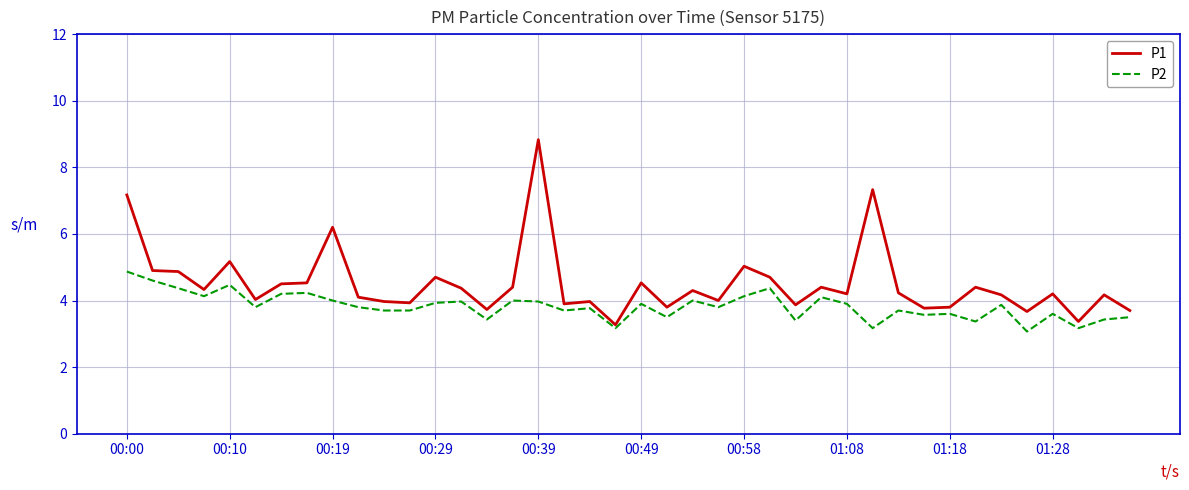

What is the average value of the P1 series?

4.5